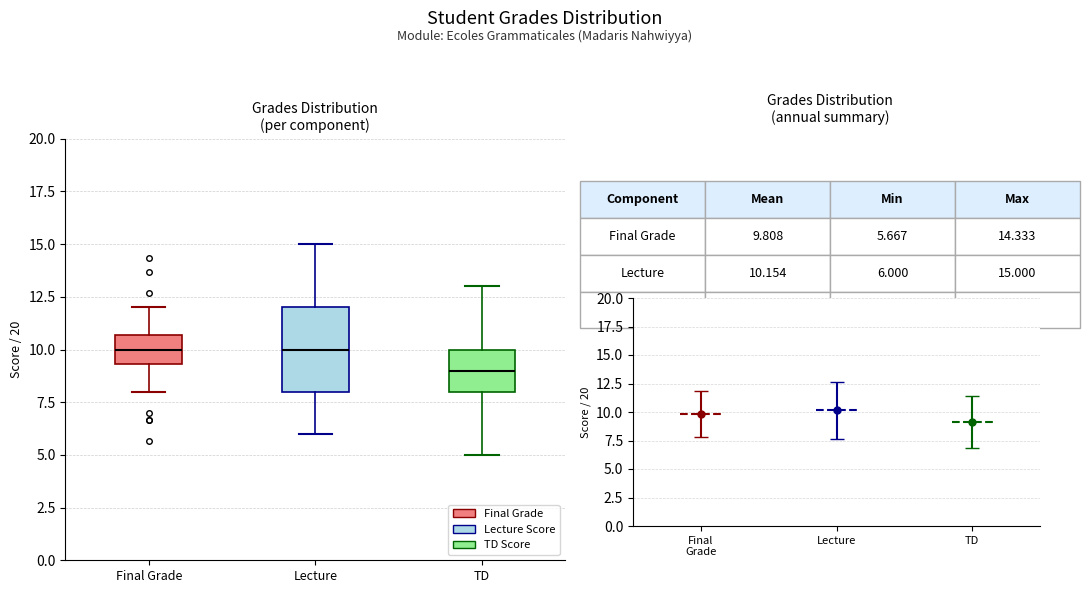

Where does the median line of the box for Lecture sit on the y-axis? The values are not printed on the chart, so give them approximately, as read against the axis.

10.0